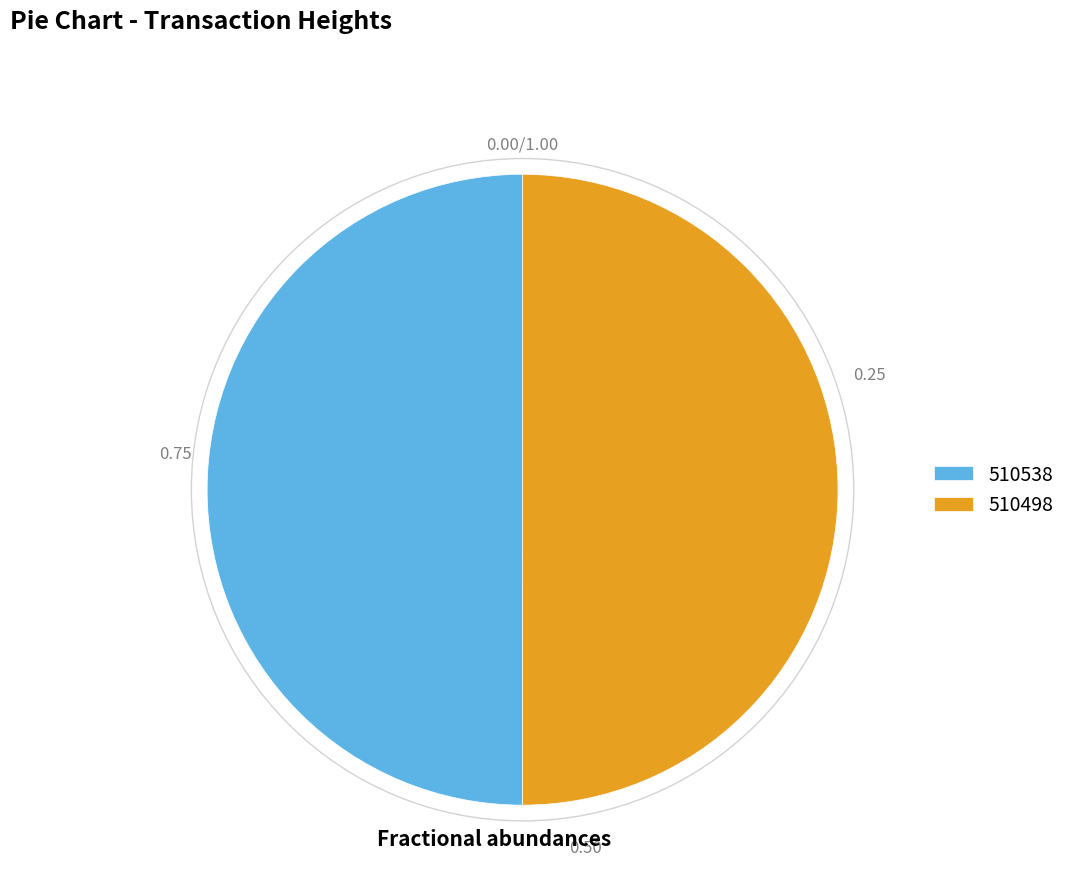

Is it true that 510498 is 50% of the pie?

True